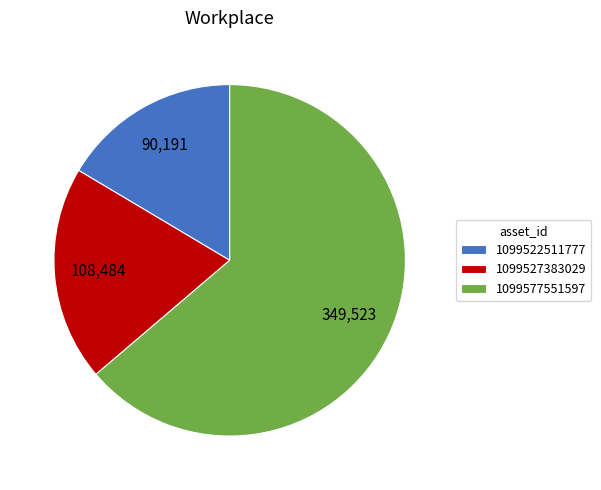

Is there a majority slice in this chart?

Yes